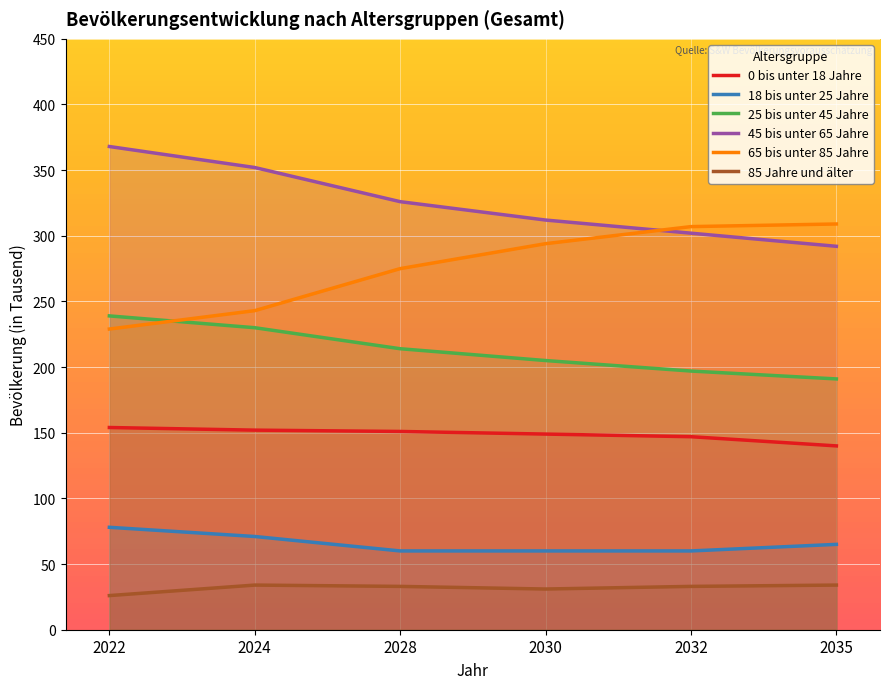

Rank the series by their maximum value, from highest to lowest.

45 bis unter 65 Jahre, 65 bis unter 85 Jahre, 25 bis unter 45 Jahre, 0 bis unter 18 Jahre, 18 bis unter 25 Jahre, 85 Jahre und älter